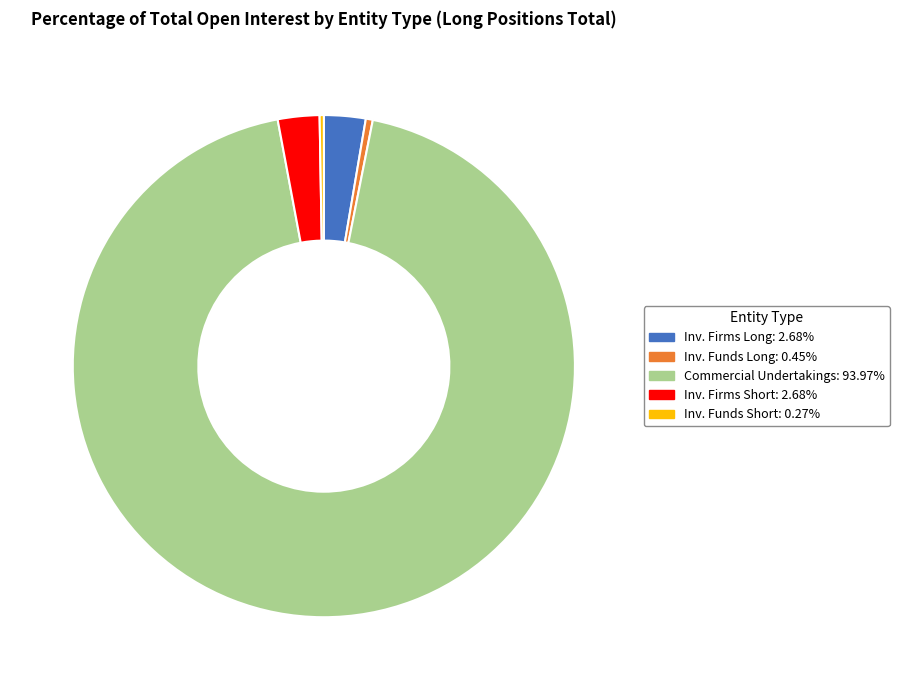

Is there a majority slice in this chart?

Yes